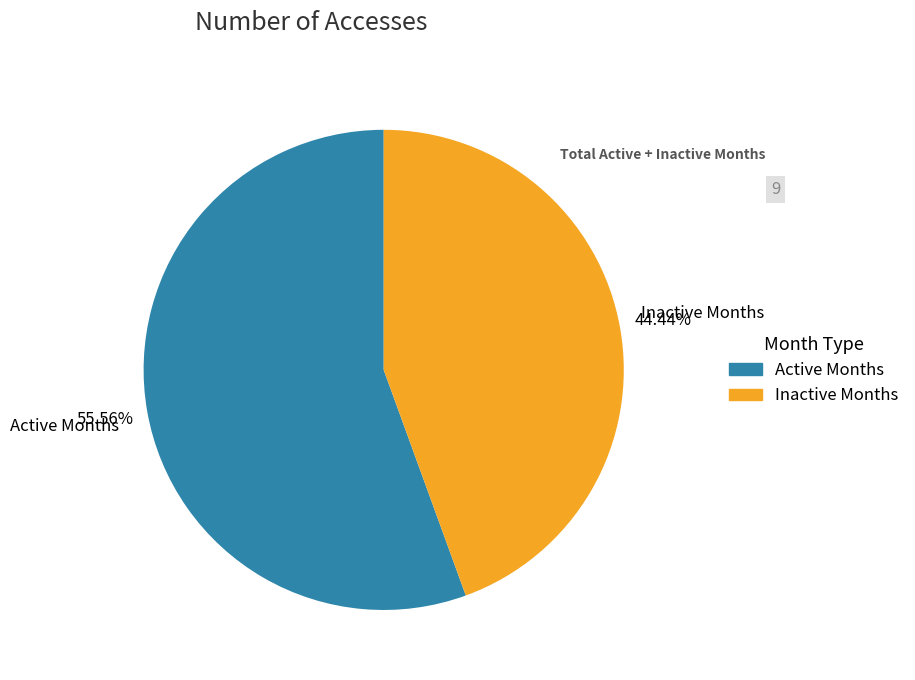

Does any single category account for the majority?

Yes